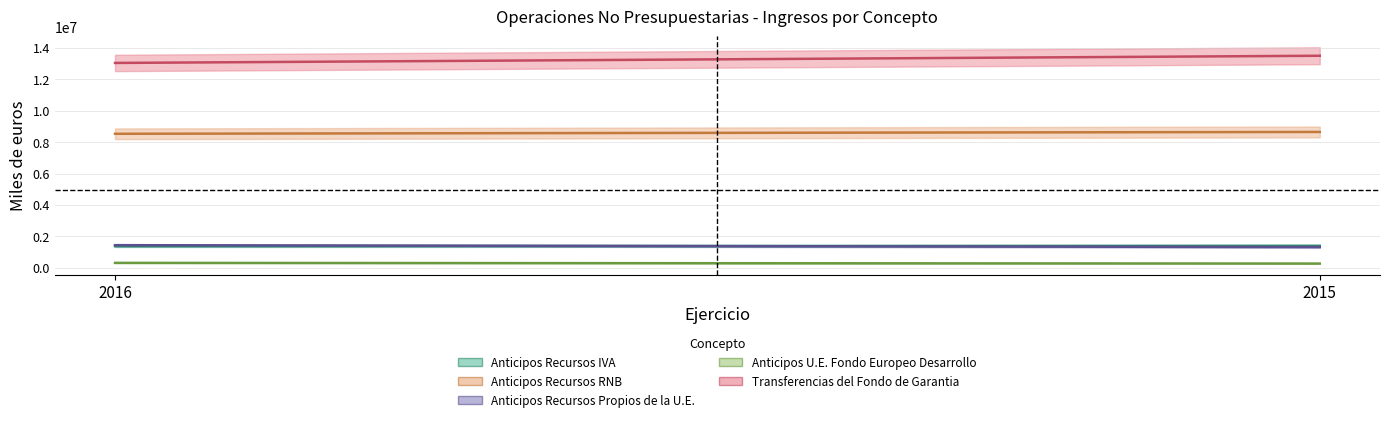

Count the number of data series in this chart.

5